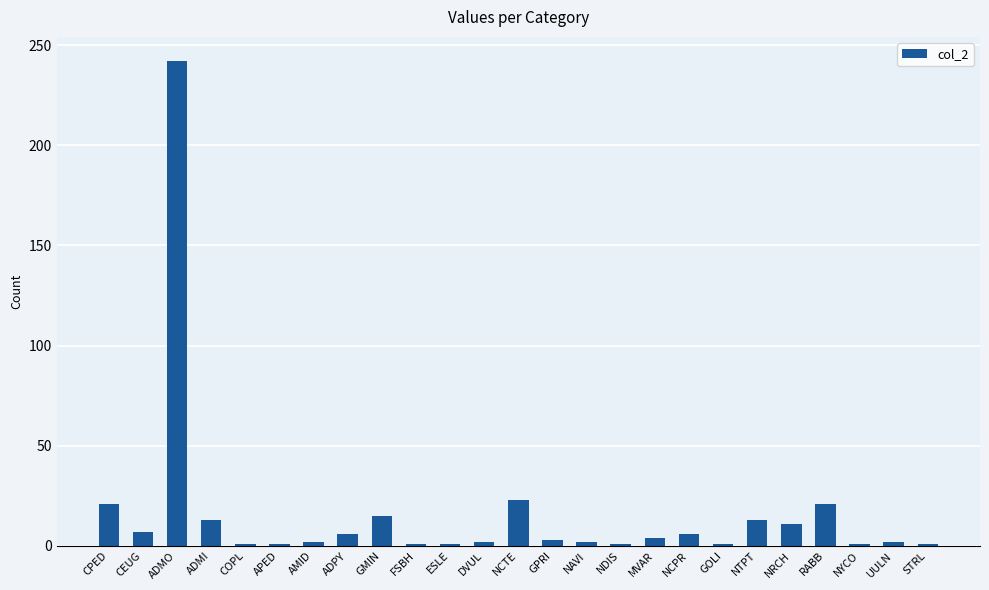

The chart shows a value of 1 at NDIS. True or false?

True